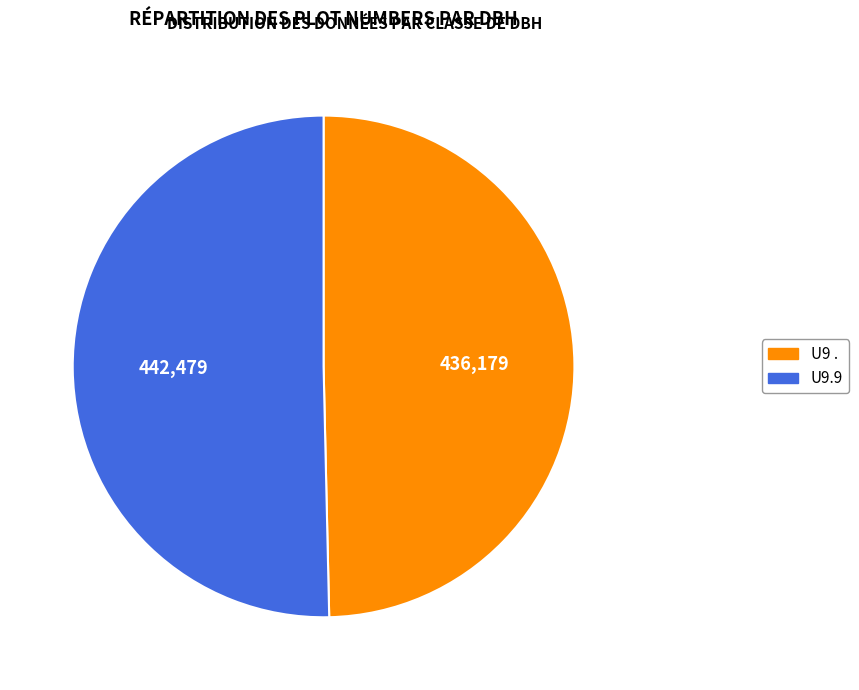

Is the sum of U9 . and U9.9 greater than half?

Yes